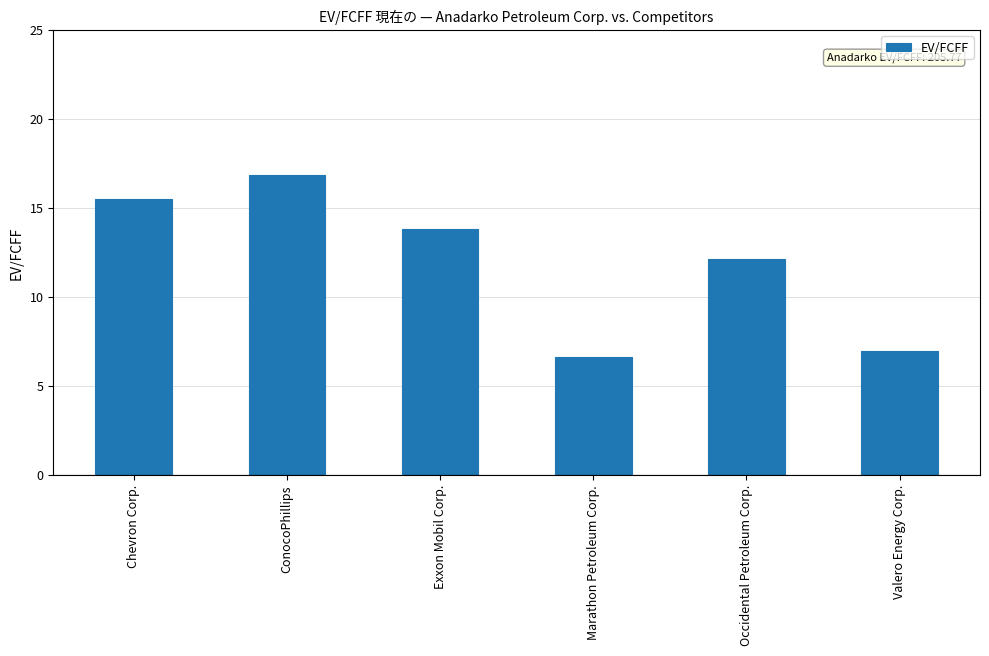

Are the bars horizontal?

No